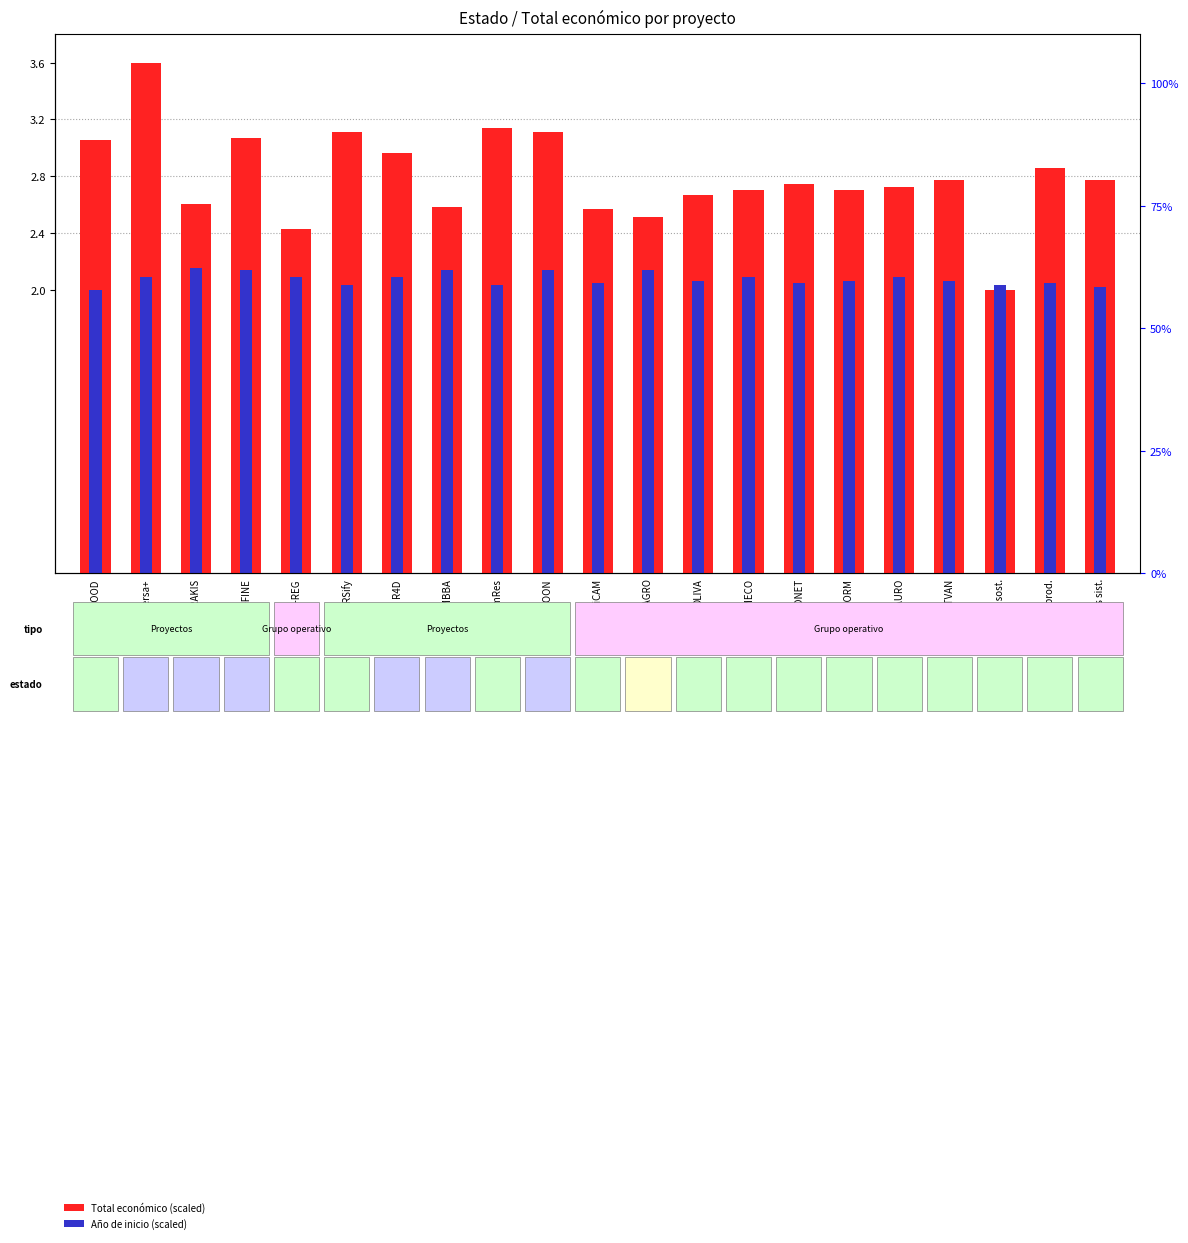

What position from the left is SPOON?

10